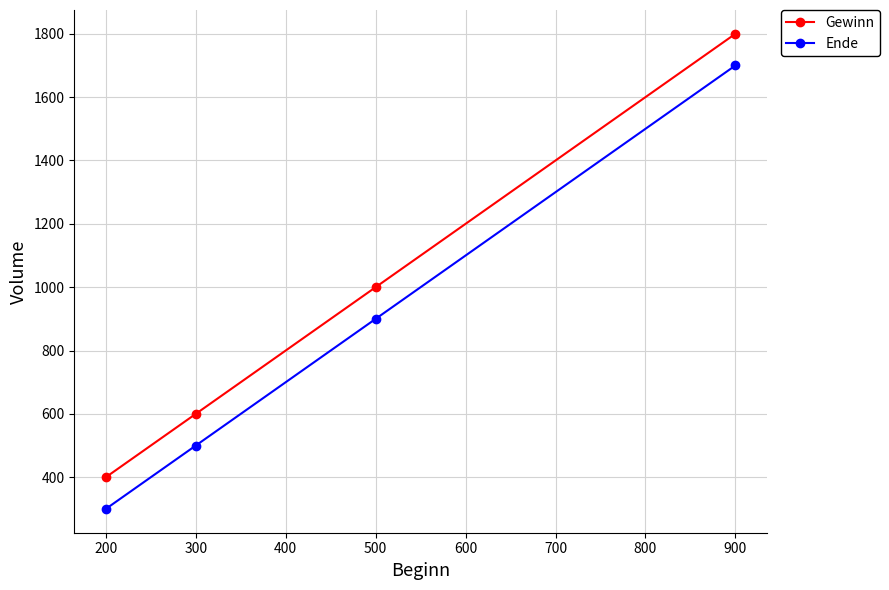

Is it true that Ende equals 196 at 200?

False